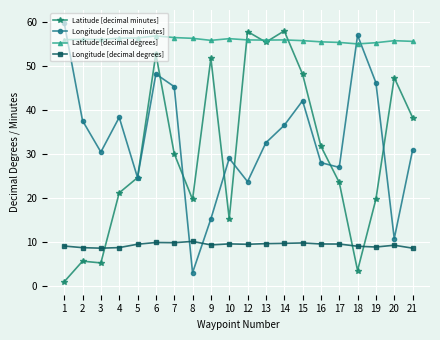

What is the maximum value shown in the chart?

59.8